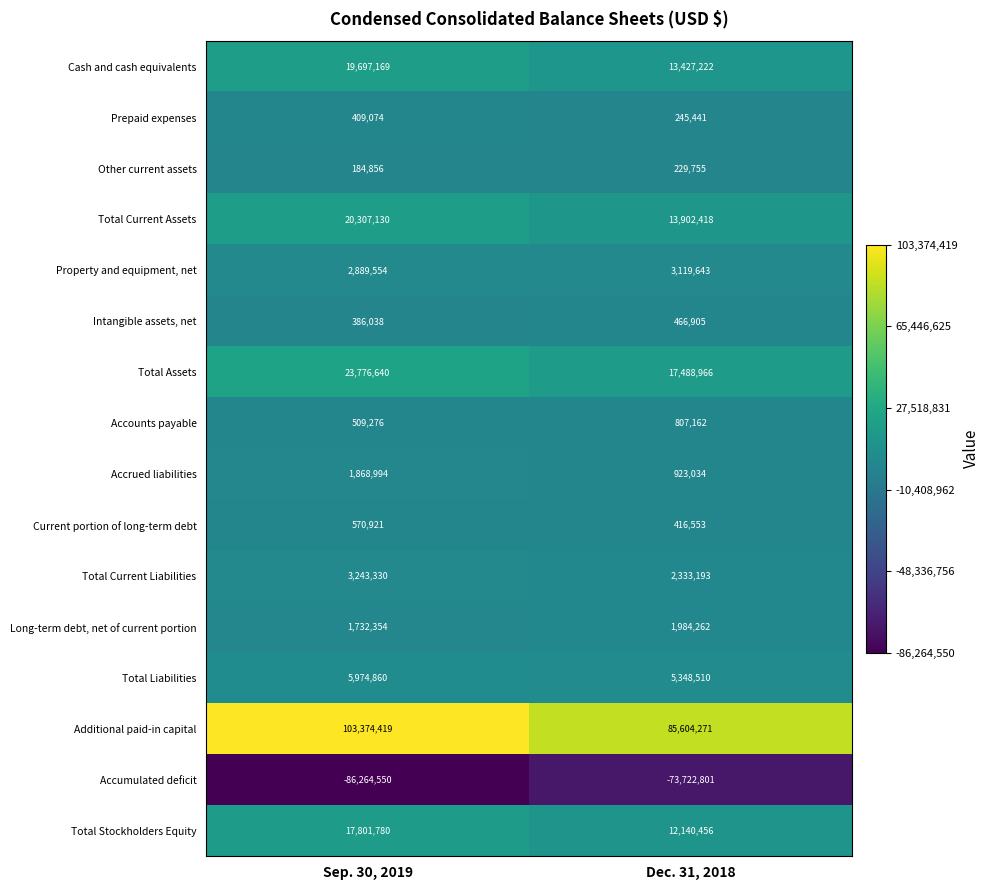

What is the greatest value displayed?

103374419